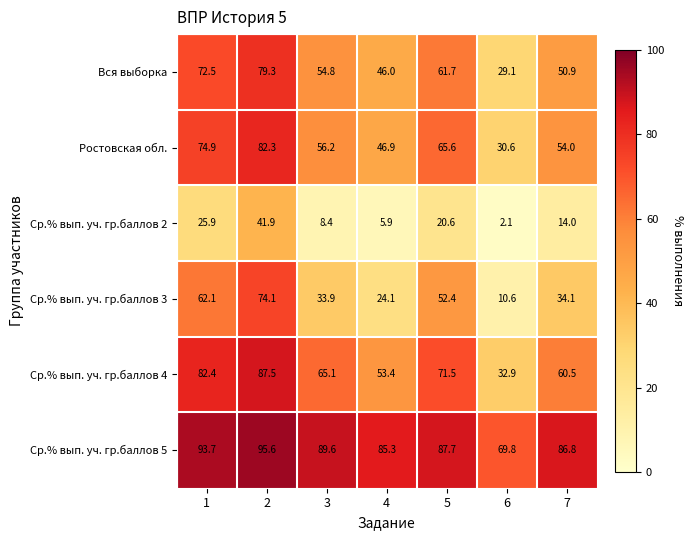

Which category has the lowest value across all series?

6